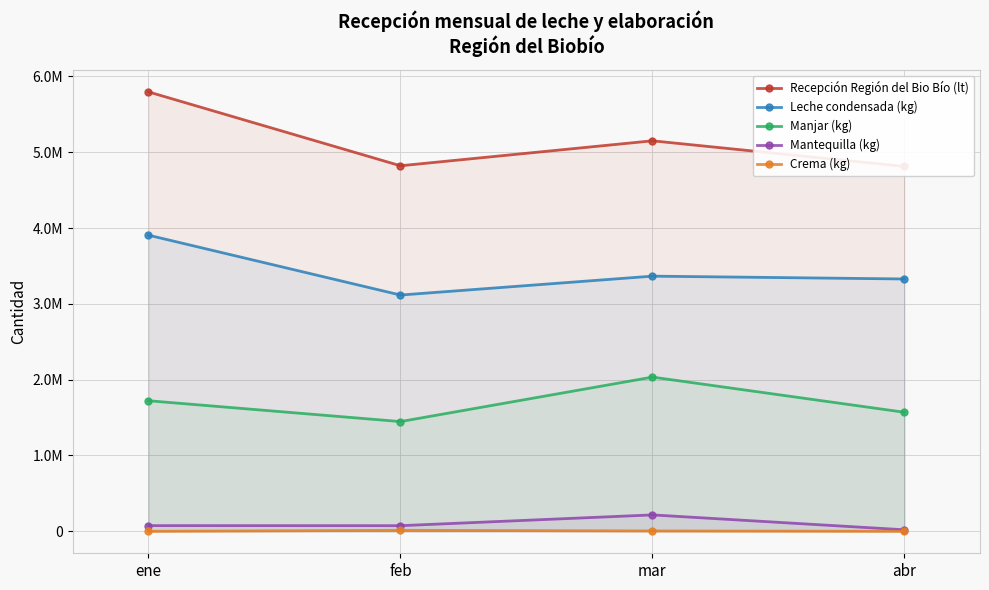

True or false: Crema (kg) has more than 0 points higher than both neighbors.

True